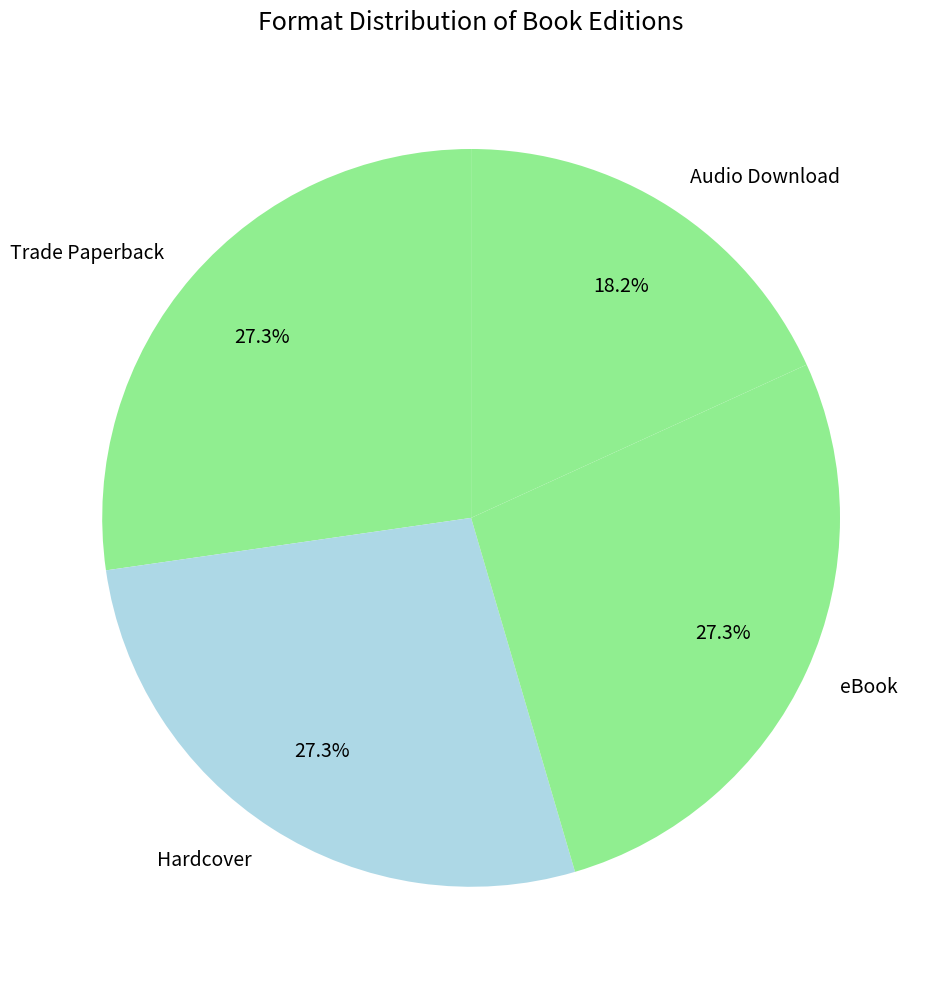

Which category has the smallest portion of the pie?

Audio Download